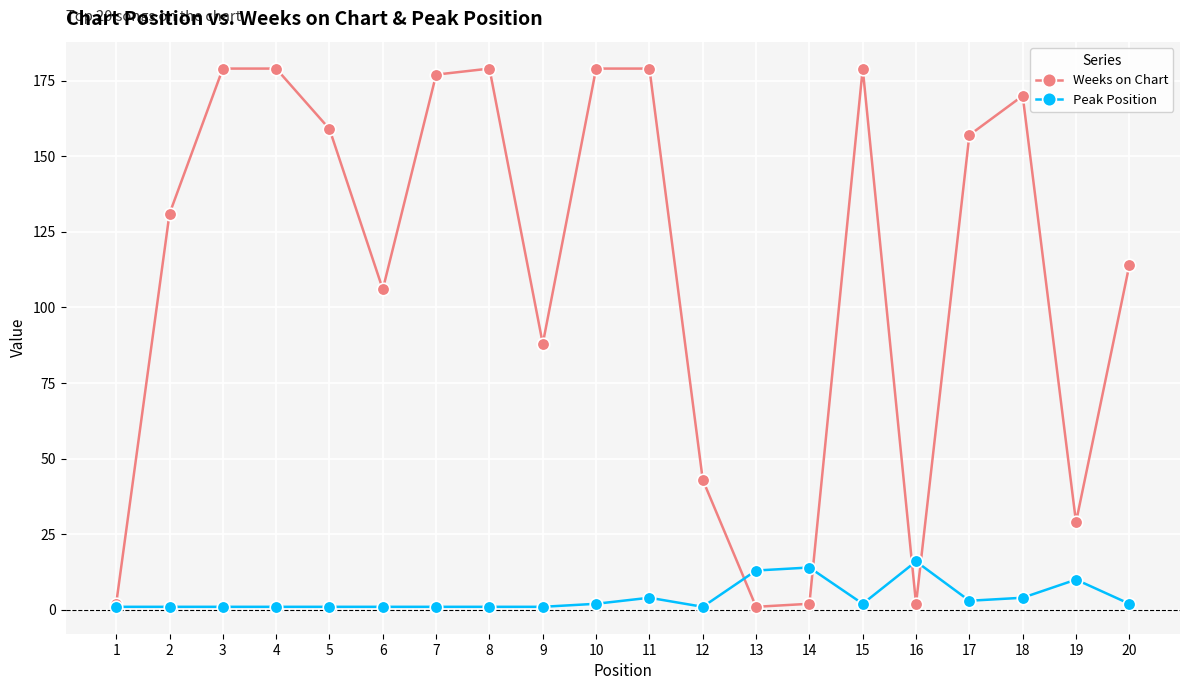

True or false: Peak Position has more than 1 points higher than both neighbors.

True